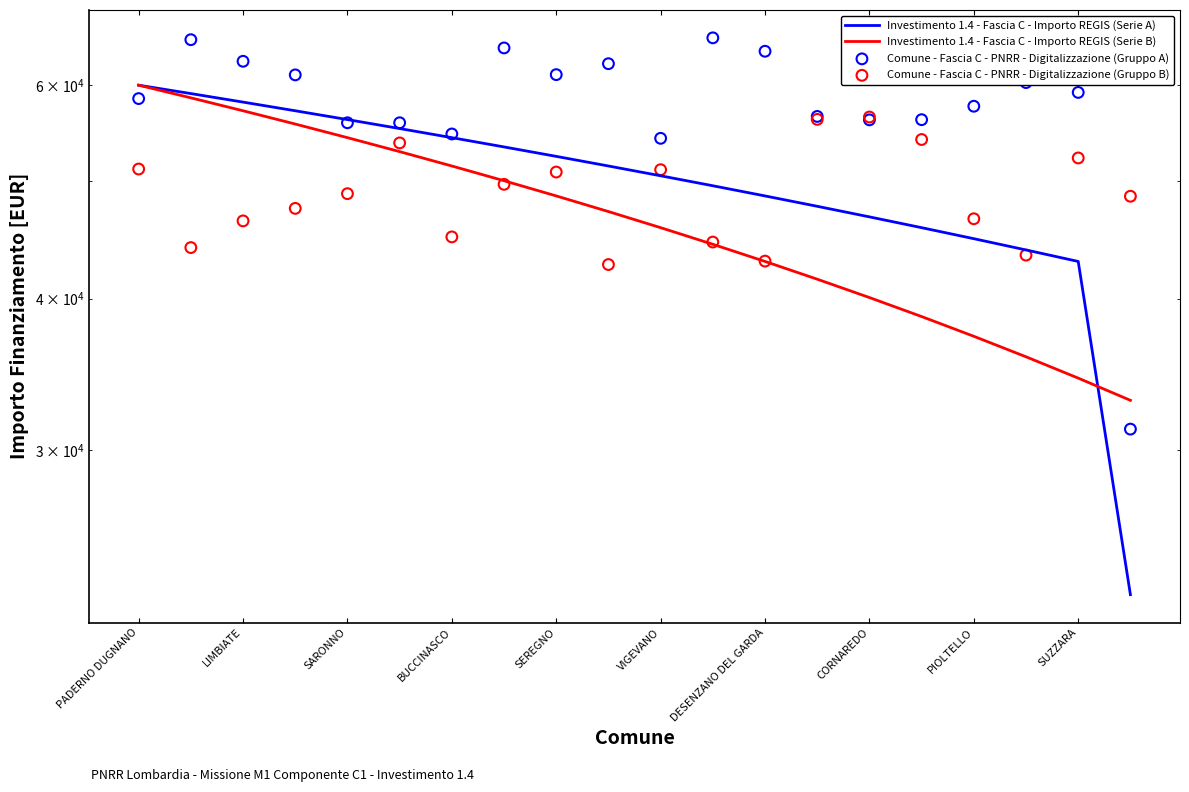

Which series has the largest total across all categories?

Comune - Fascia C - PNRR - Digitalizzazione (Gruppo A)